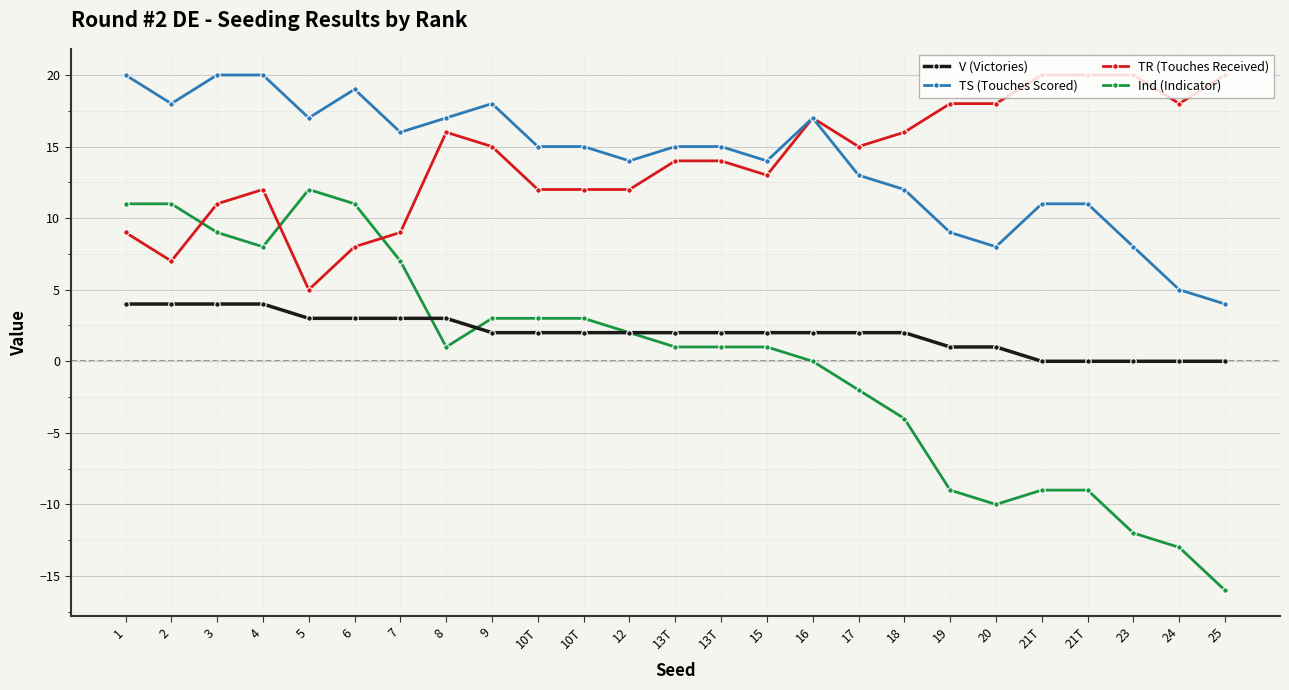

Does the chart have visible grid lines?

Yes